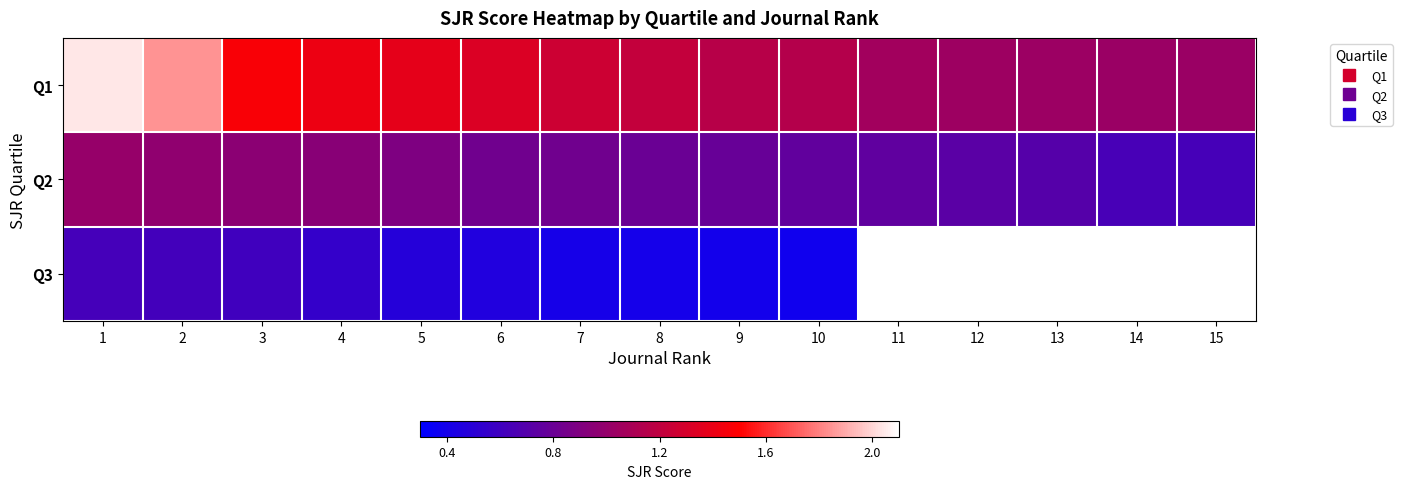

Is the value of Q3 at 10 greater than the value of Q1 at 7?

No